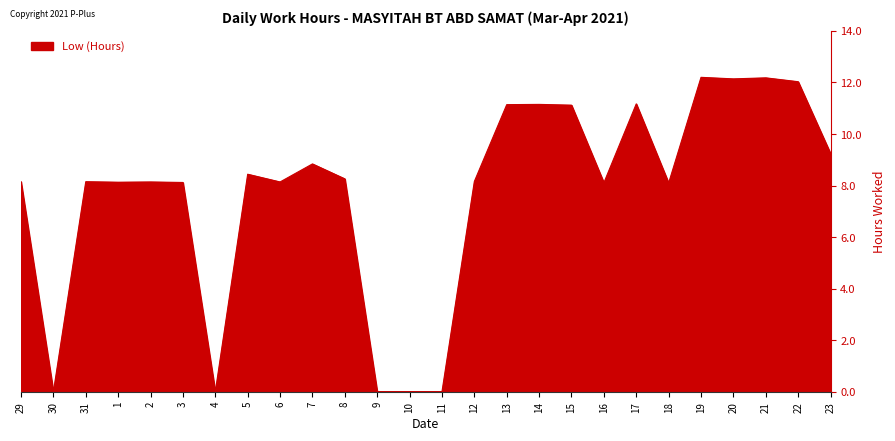

What position from the right is 9?

15